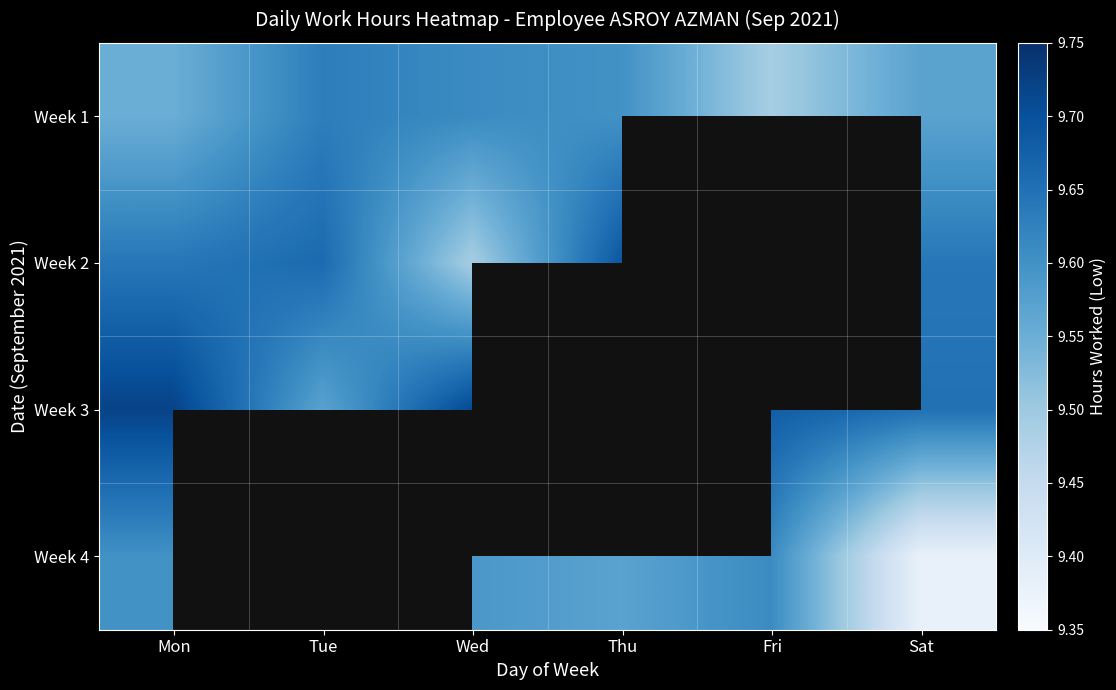

At which category does the chart reach its peak across all series?

Mon